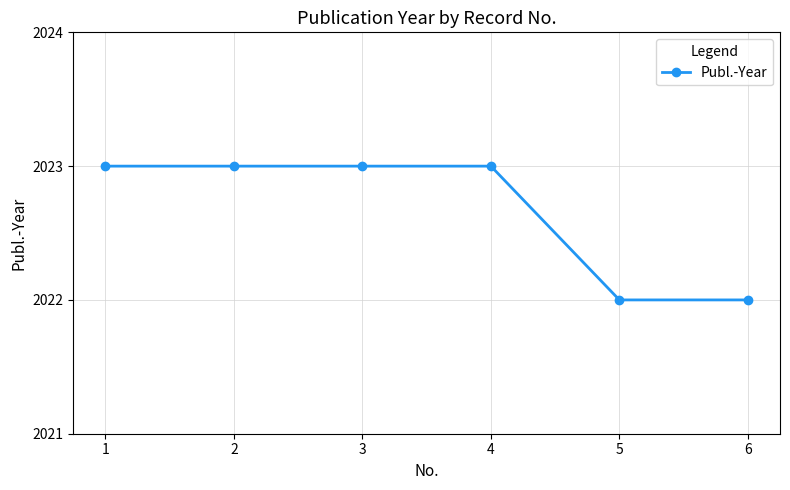

What is the average value?

2023